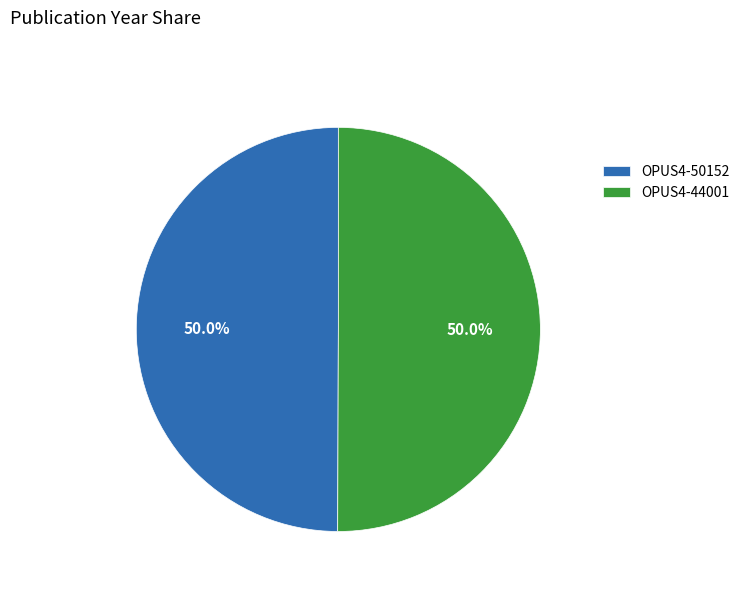

Is it true that OPUS4-44001 is 50% of the pie?

True